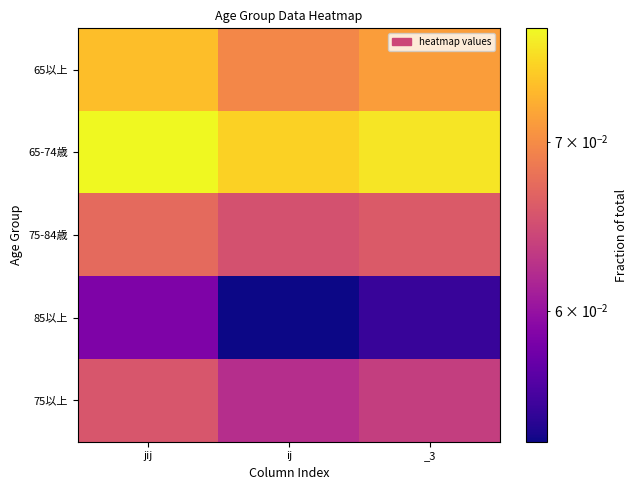

Which series has the largest range (max minus min)?

85以上